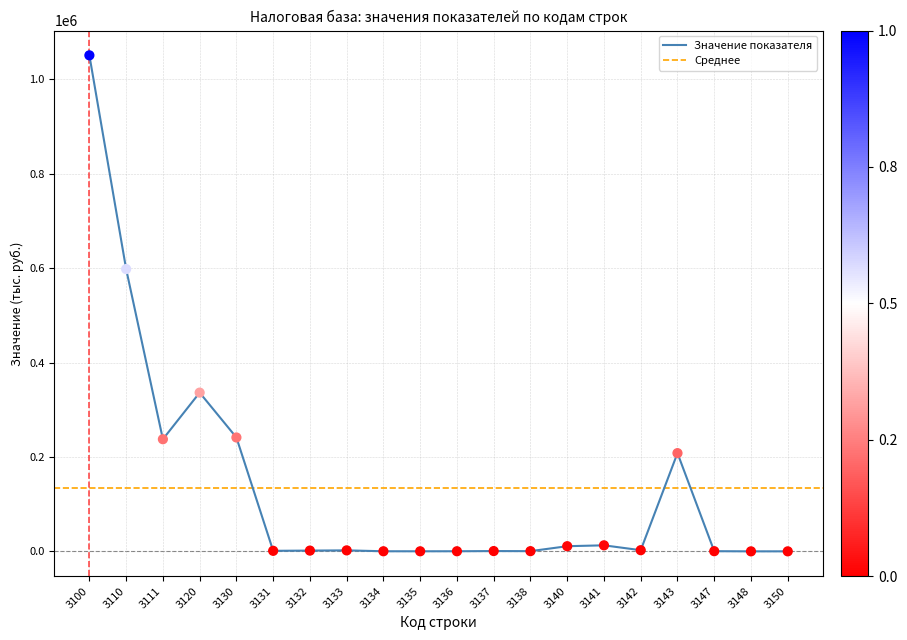

Approximately how many times larger is the value at 3131 compared to 3147?

3.3